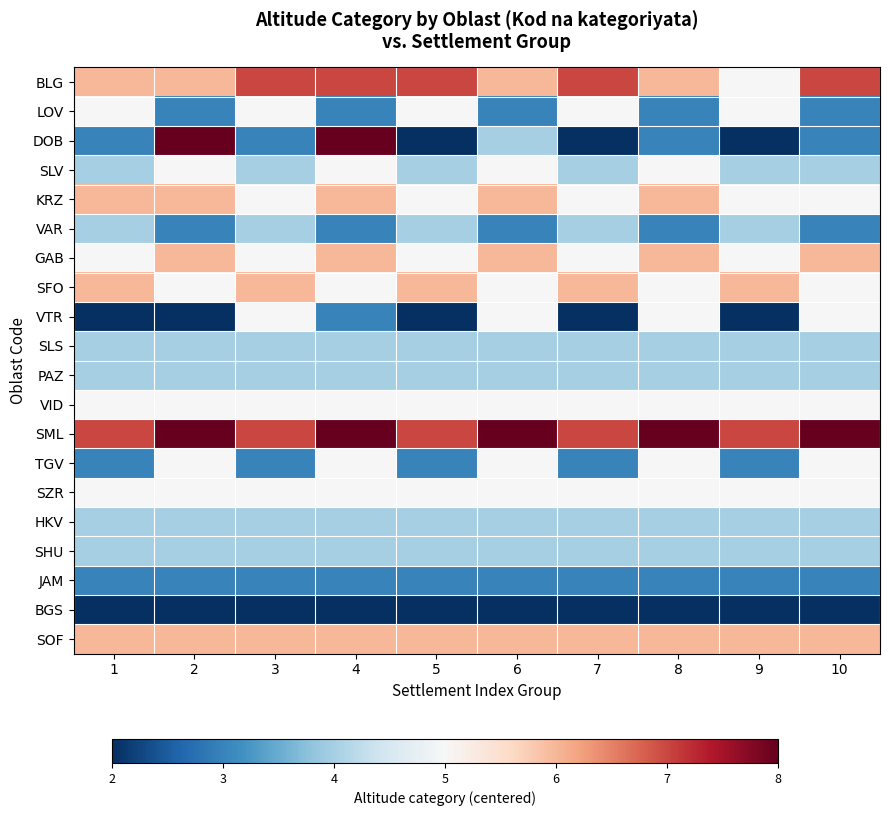

Reading left to right, extract all data points from this chart.

BLG: 1=1	2=1	3=2	4=2	5=2	6=1	7=2	8=1	9=0	10=2
LOV: 1=0	2=-2	3=0	4=-2	5=0	6=-2	7=0	8=-2	9=0	10=-2
DOB: 1=-2	2=3	3=-2	4=3	5=-3	6=-1	7=-3	8=-2	9=-3	10=-2
SLV: 1=-1	2=0	3=-1	4=0	5=-1	6=0	7=-1	8=0	9=-1	10=-1
KRZ: 1=1	2=1	3=0	4=1	5=0	6=1	7=0	8=1	9=0	10=0
VAR: 1=-1	2=-2	3=-1	4=-2	5=-1	6=-2	7=-1	8=-2	9=-1	10=-2
GAB: 1=0	2=1	3=0	4=1	5=0	6=1	7=0	8=1	9=0	10=1
SFO: 1=1	2=0	3=1	4=0	5=1	6=0	7=1	8=0	9=1	10=0
VTR: 1=-3	2=-3	3=0	4=-2	5=-3	6=0	7=-3	8=0	9=-3	10=0
SLS: 1=-1	2=-1	3=-1	4=-1	5=-1	6=-1	7=-1	8=-1	9=-1	10=-1
PAZ: 1=-1	2=-1	3=-1	4=-1	5=-1	6=-1	7=-1	8=-1	9=-1	10=-1
VID: 1=0	2=0	3=0	4=0	5=0	6=0	7=0	8=0	9=0	10=0
SML: 1=2	2=3	3=2	4=3	5=2	6=3	7=2	8=3	9=2	10=3
TGV: 1=-2	2=0	3=-2	4=0	5=-2	6=0	7=-2	8=0	9=-2	10=0
SZR: 1=0	2=0	3=0	4=0	5=0	6=0	7=0	8=0	9=0	10=0
HKV: 1=-1	2=-1	3=-1	4=-1	5=-1	6=-1	7=-1	8=-1	9=-1	10=-1
SHU: 1=-1	2=-1	3=-1	4=-1	5=-1	6=-1	7=-1	8=-1	9=-1	10=-1
JAM: 1=-2	2=-2	3=-2	4=-2	5=-2	6=-2	7=-2	8=-2	9=-2	10=-2
BGS: 1=-3	2=-3	3=-3	4=-3	5=-3	6=-3	7=-3	8=-3	9=-3	10=-3
SOF: 1=1	2=1	3=1	4=1	5=1	6=1	7=1	8=1	9=1	10=1